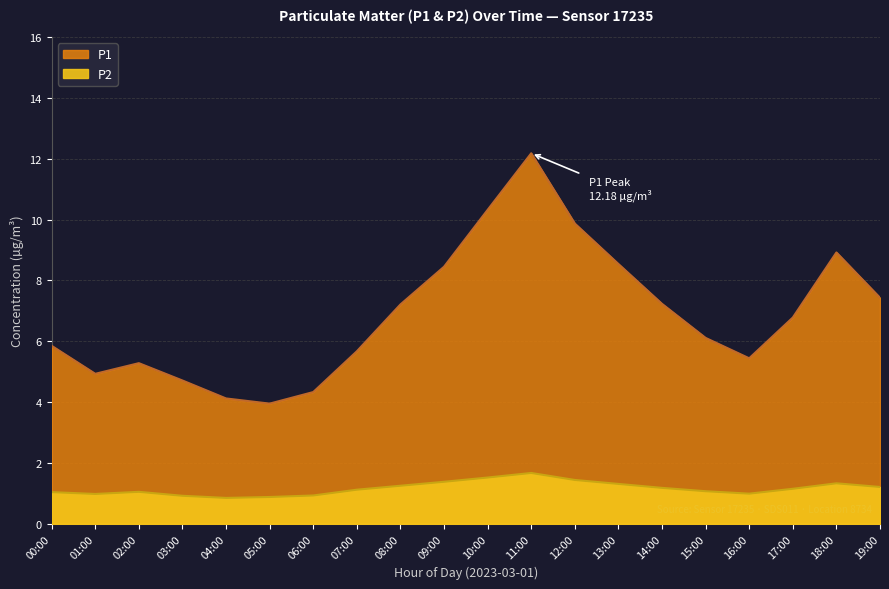

Count the number of categories in the chart.

20